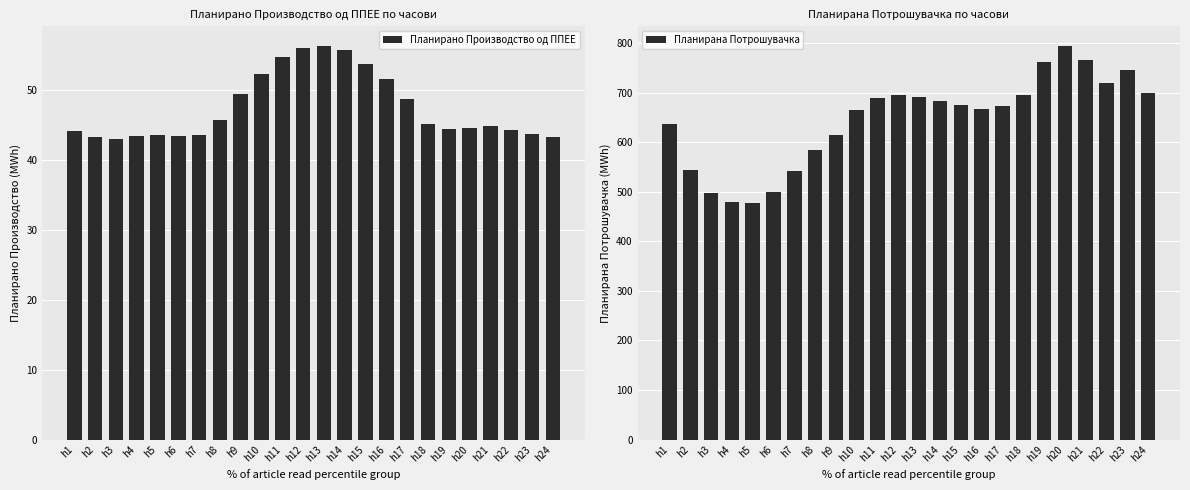

How many series are shown in this chart?

2